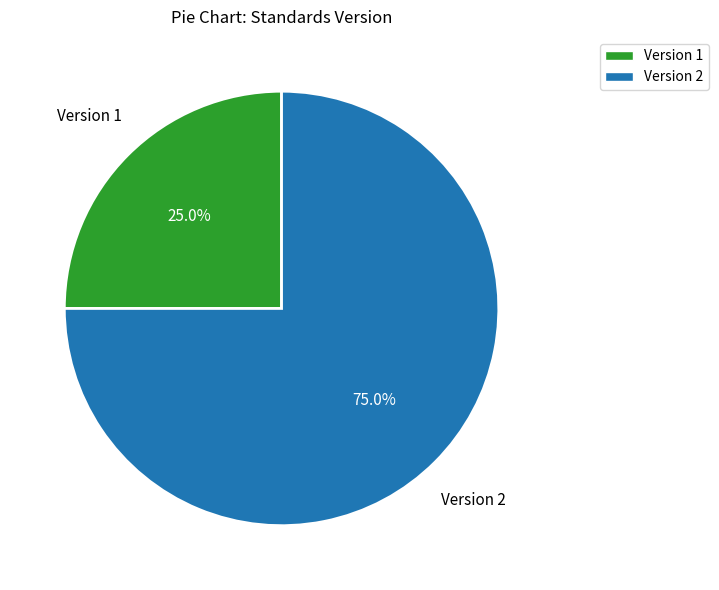

Which category has the biggest portion of the pie?

Version 2